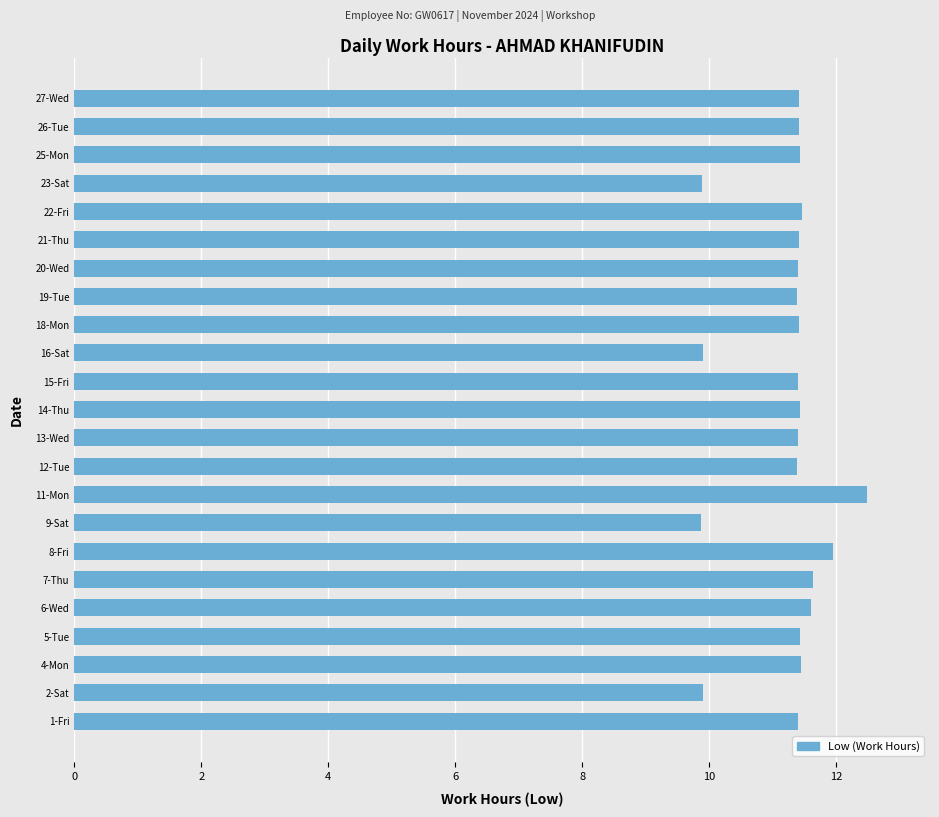

Read the value at 22-Fri.

11.5